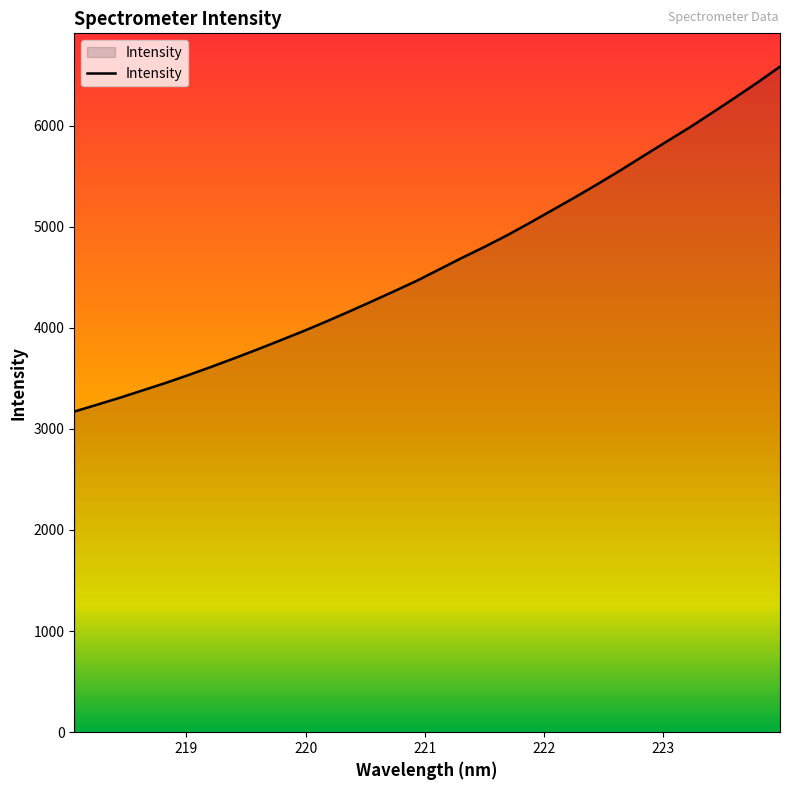

Count the number of values greater than 4574.

16